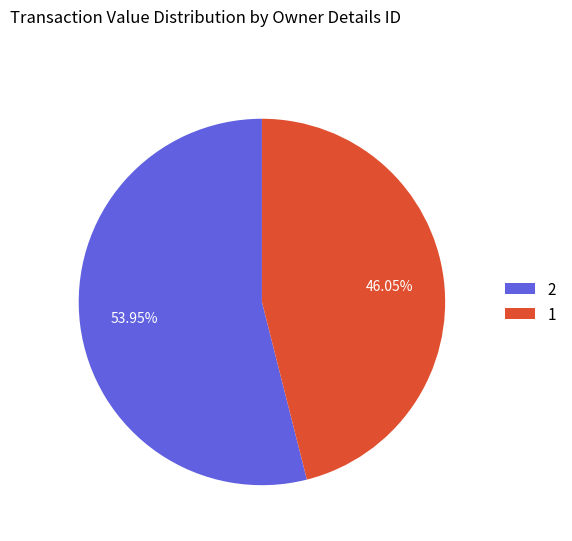

Rank the categories by value from lowest to highest.

1, 2